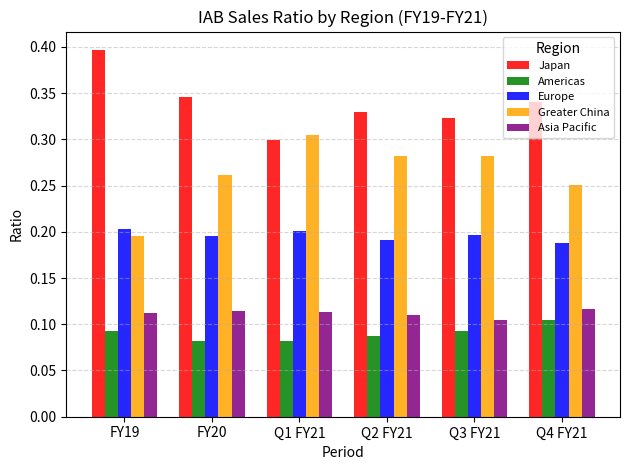

What are all the series names shown in the legend?

Japan, Americas, Europe, Greater China, Asia Pacific